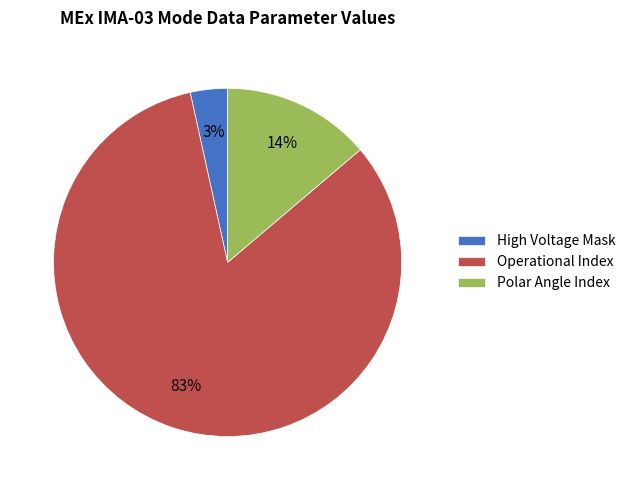

How many segments does this pie chart have?

3